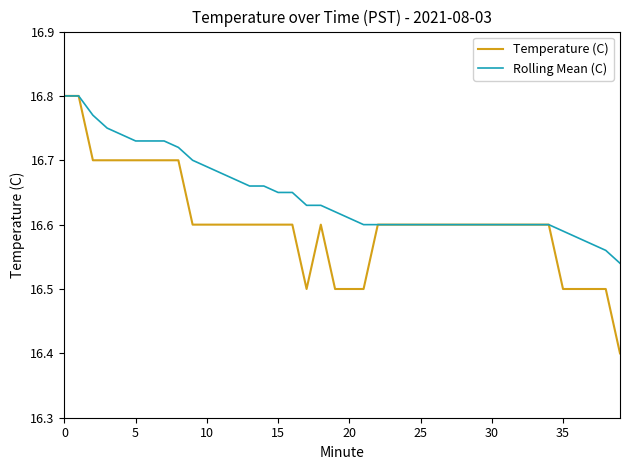

What is the smallest value displayed?

16.4